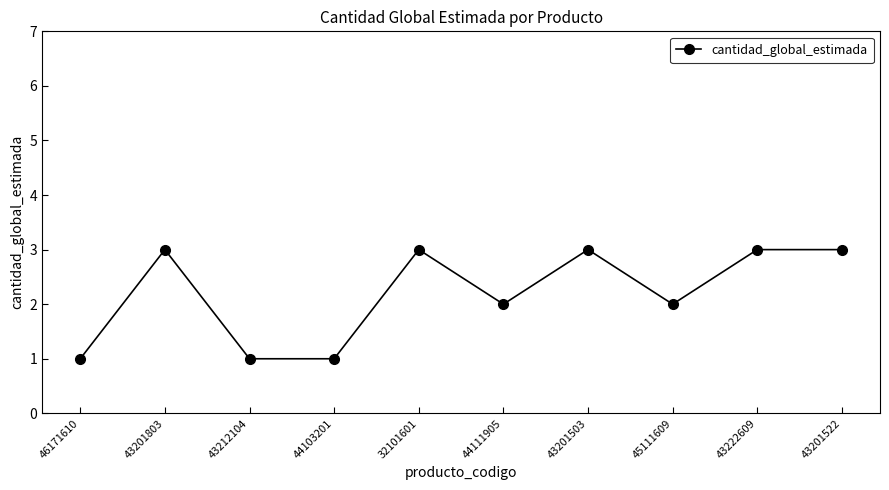

What is the change in value from 43201803 to 44111905?

-1